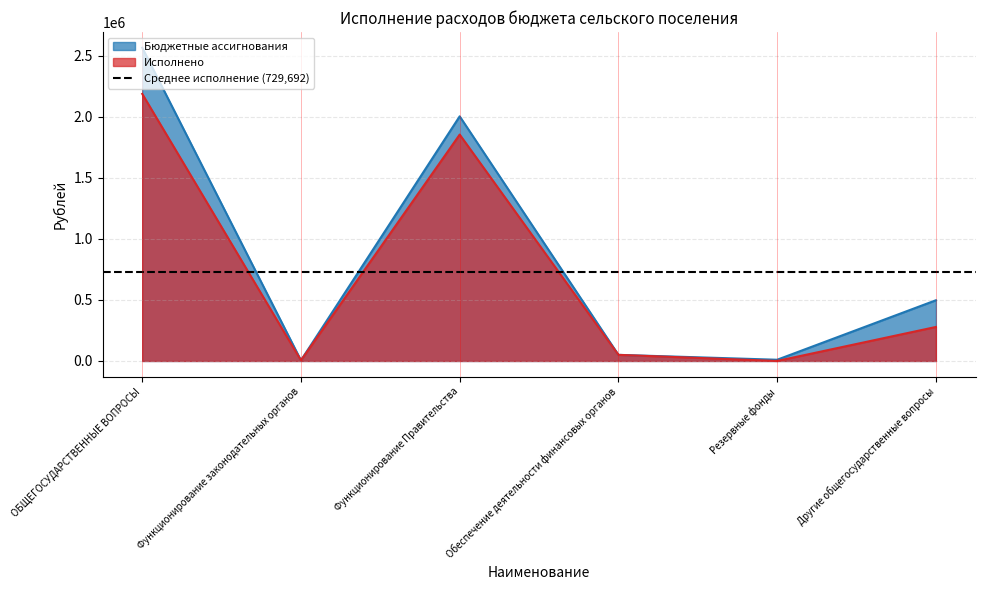

Reading right to left, transcribe all the data shown in this chart.

Бюджетные ассигнования: 497443.0	10000.0	50000.0	2005238.0	5000.0	2567681.0
Исполнено: 278592.8	0.0	50000.0	1855583.8	4900.0	2189076.5